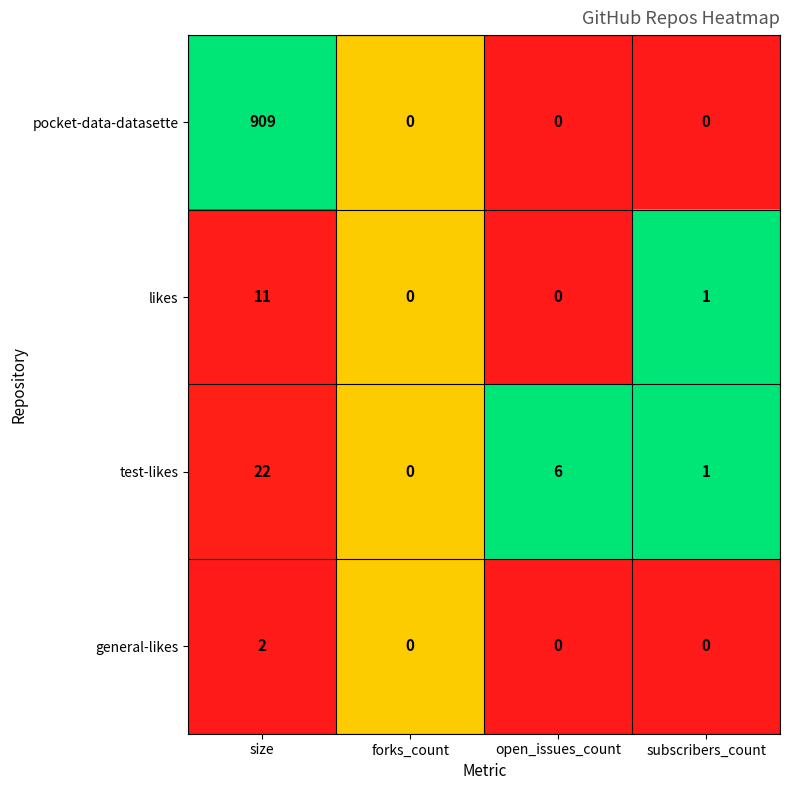

Is it true that test-likes equals 22 at size?

True